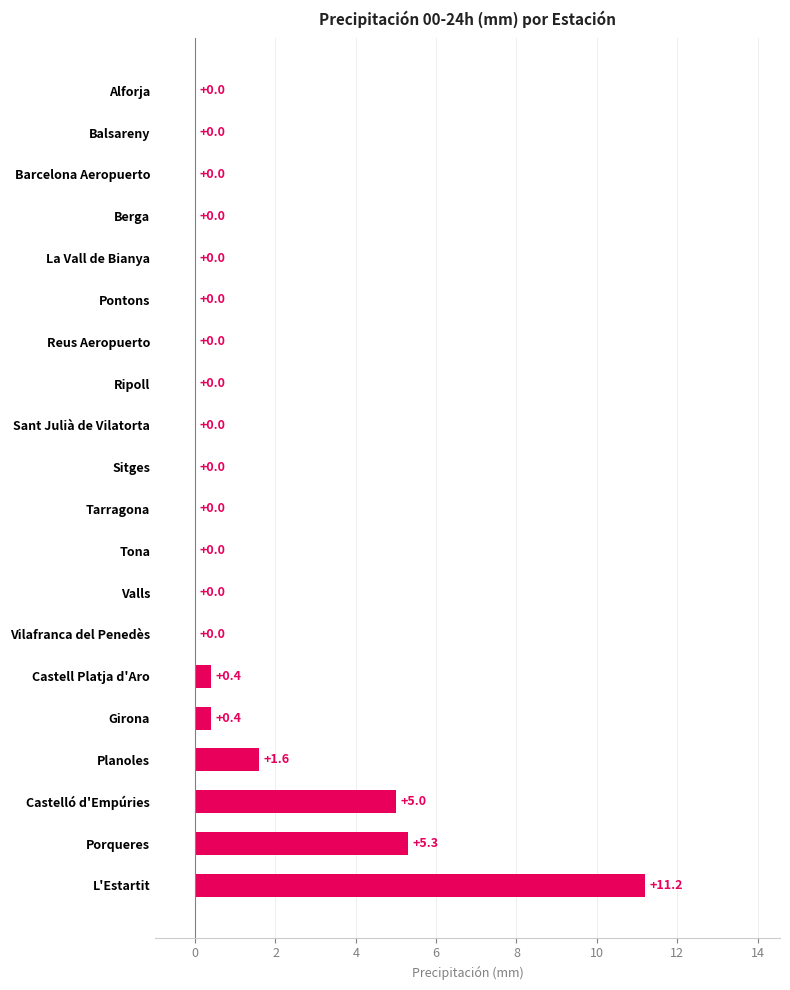

What is the sum of all values?

23.9